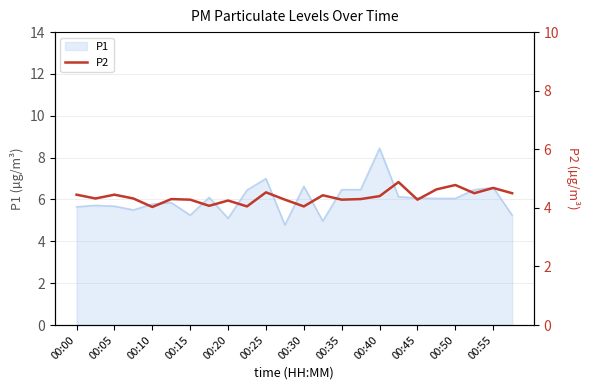

Is it true that P1 equals 9.9 at 00:25?

False